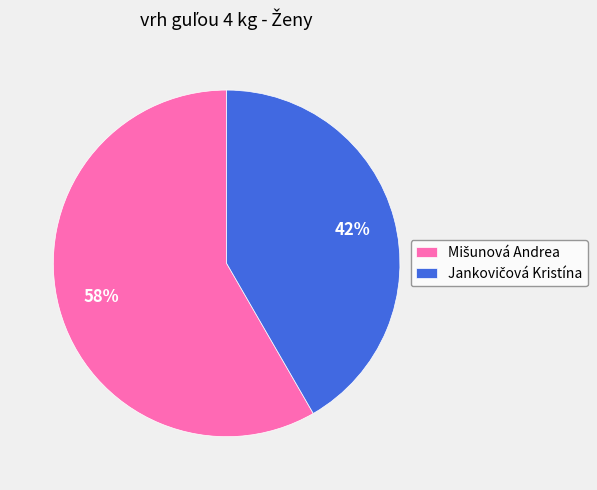

Is there any slice that represents more than half of the pie?

Yes